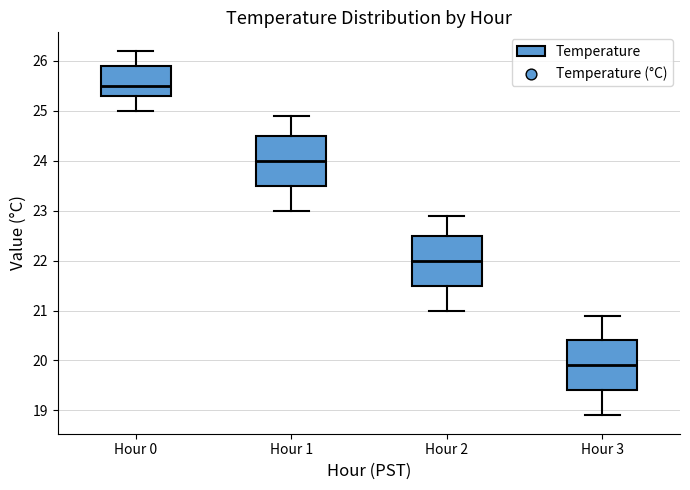

Reading left to right, transcribe this box plot: for each box, give where its median line is, the range the box spans, and where its two whiskers end, as read against the y-axis. The values are not printed on the chart, so give them approximately, as read against the axis.

Hour 0: median 25.5, box 25.3 to 25.9, whiskers 25.0 to 26.2
Hour 1: median 24.0, box 23.5 to 24.5, whiskers 23.0 to 24.9
Hour 2: median 22.0, box 21.5 to 22.5, whiskers 21.0 to 22.9
Hour 3: median 19.9, box 19.4 to 20.4, whiskers 18.9 to 20.9